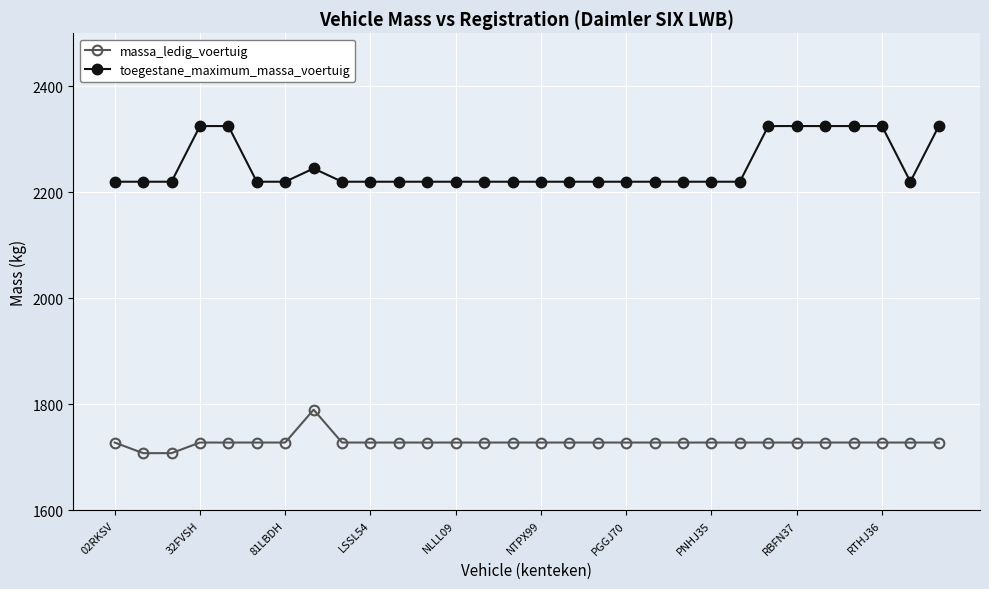

What is the difference between the second highest and second lowest values in the massa_ledig_voertuig series?

20